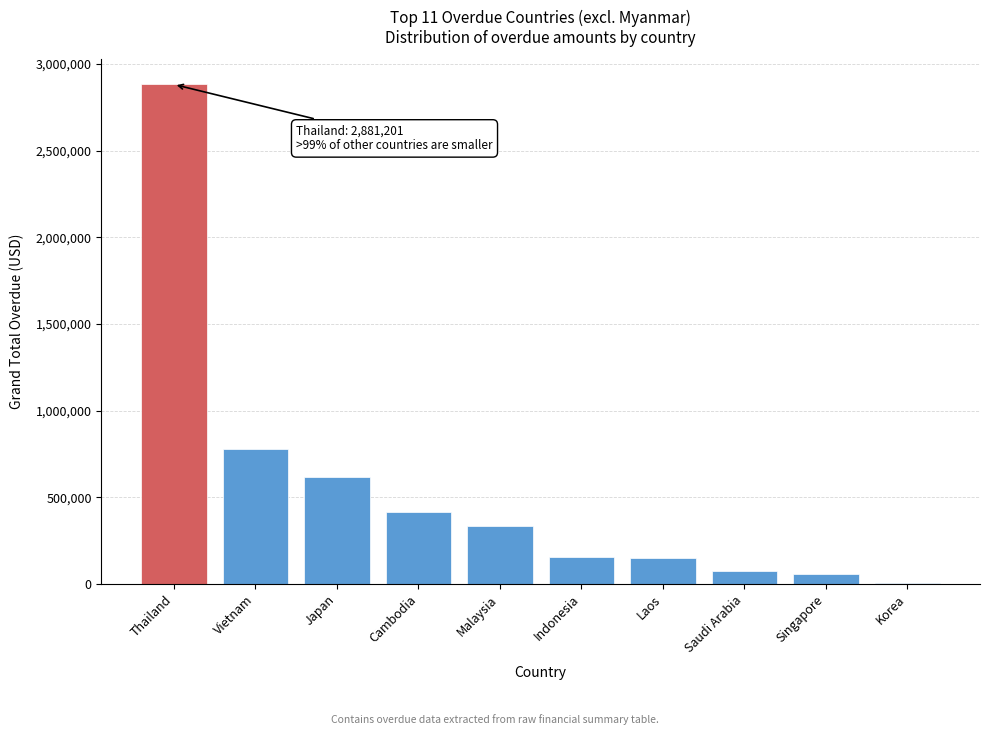

What is the change in value from Thailand to Japan?

-2261247.1